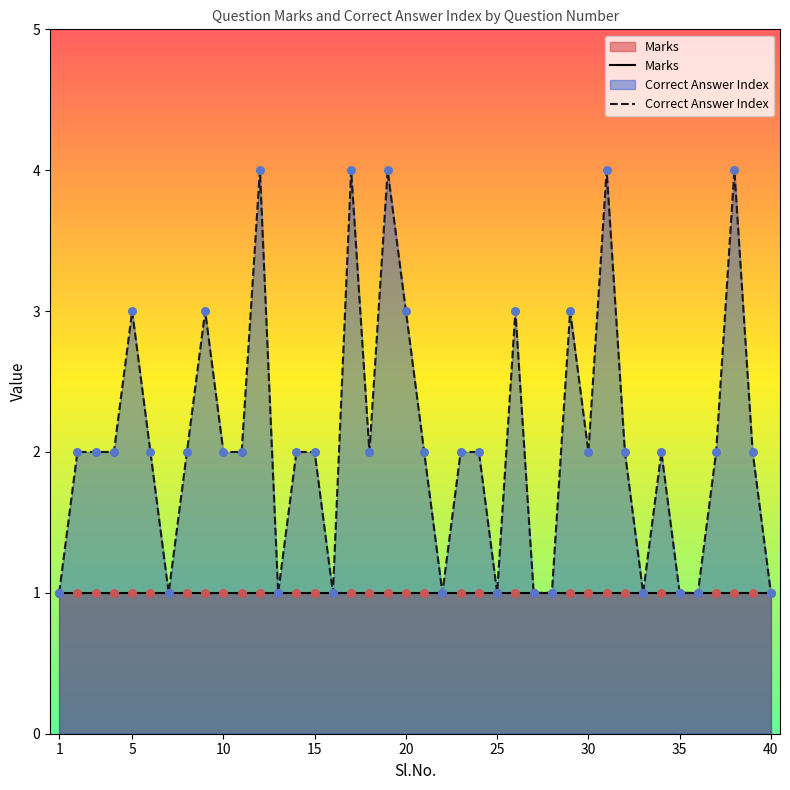

What are all the series names shown in the legend?

Marks, Correct Answer Index